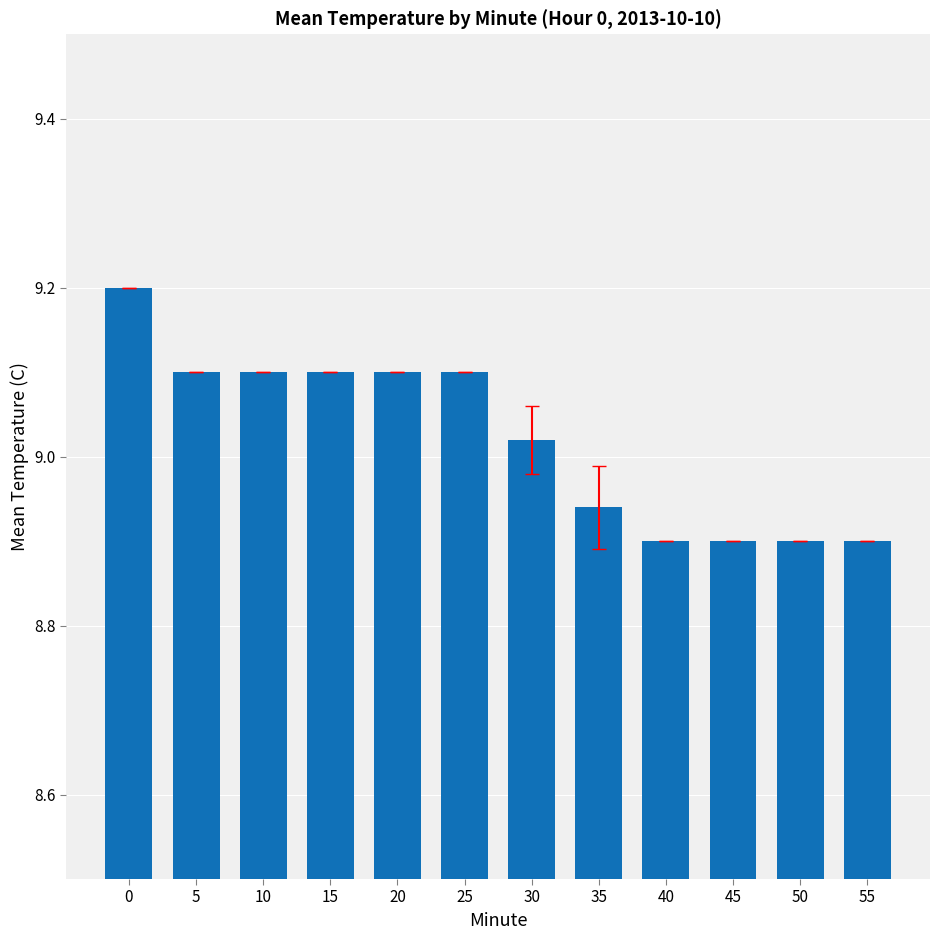

Is it true that the value at 5 is 9.1?

True